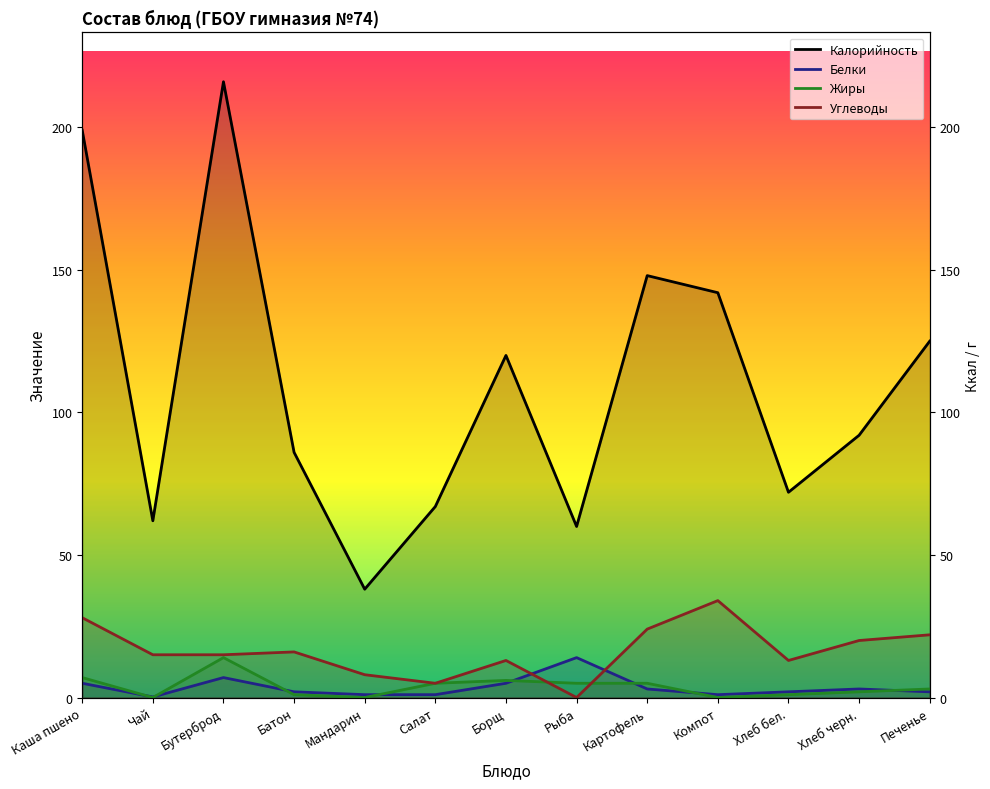

What is the value of the Белки point at the 6th from the left?

1.0